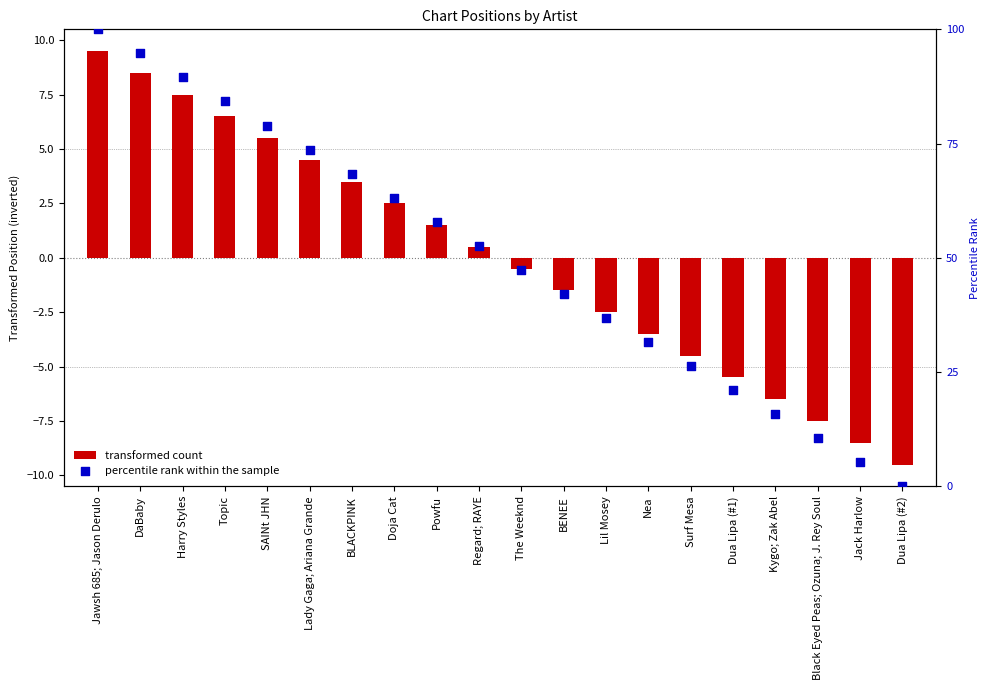

Which series has the largest total across all categories?

percentile rank within the sample